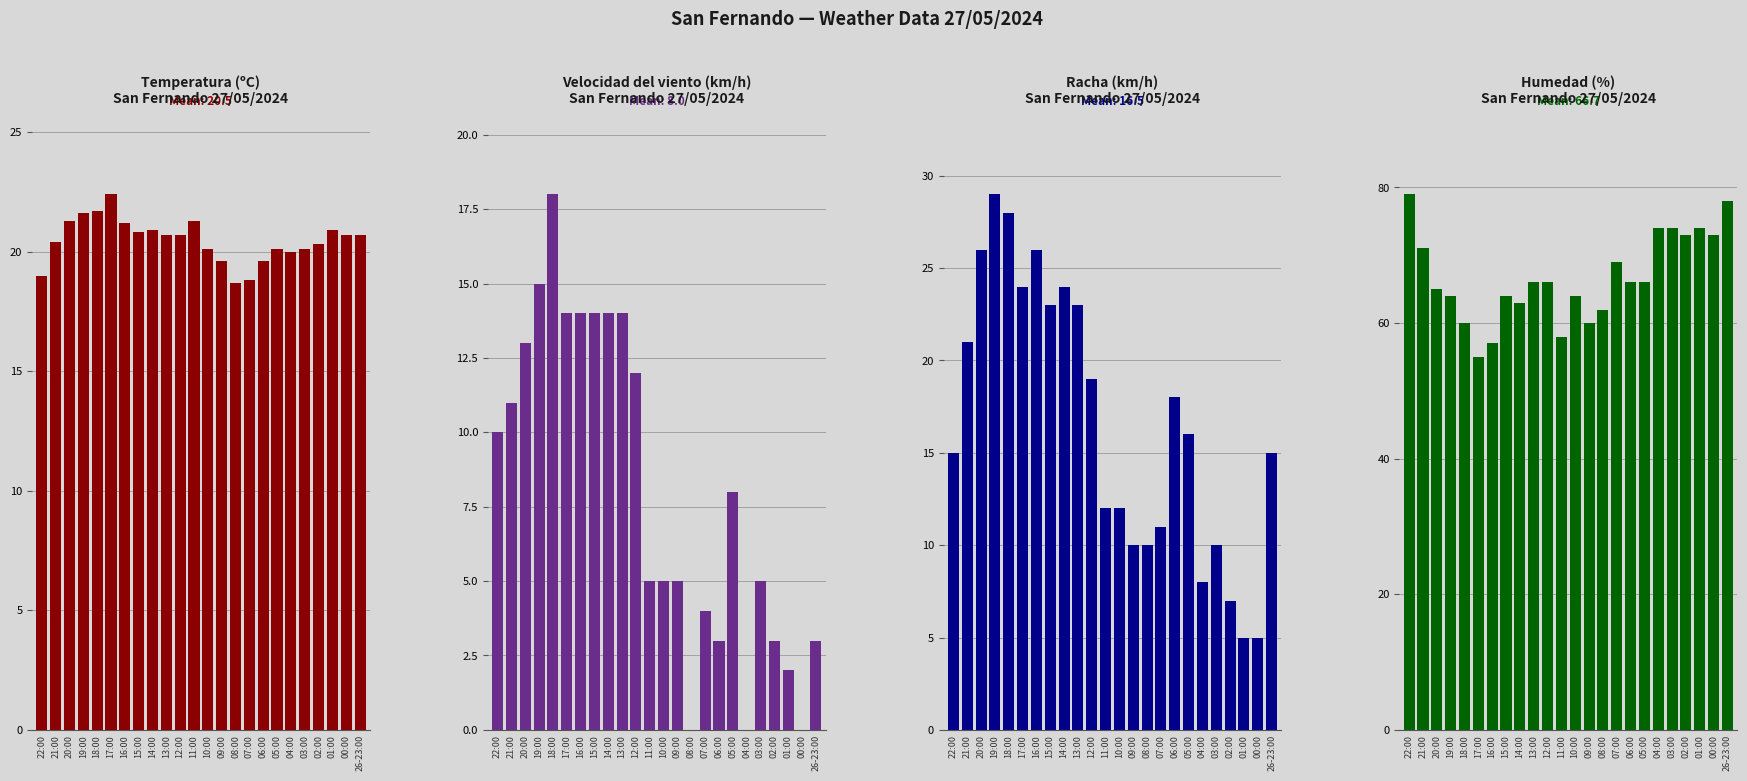

At which category does the chart reach its minimum across all series?

08:00